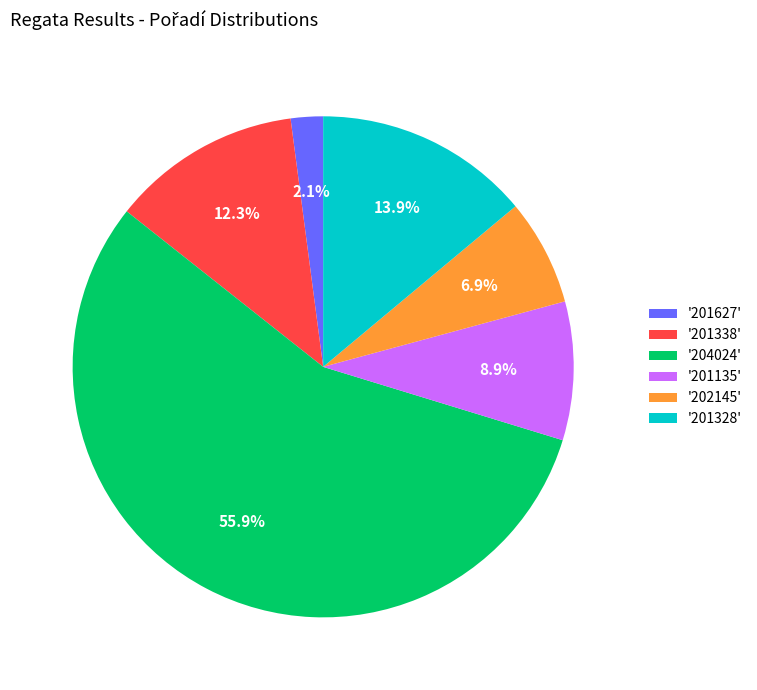

Which category has the smallest portion of the pie?

'201627'